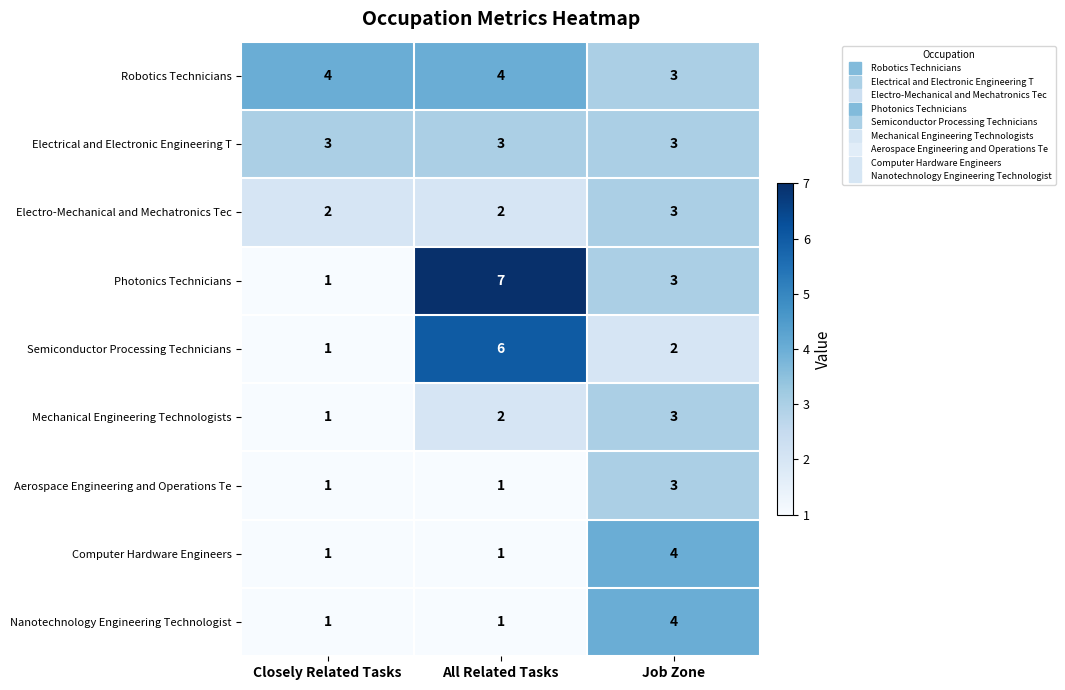

What is the average value of the Semiconductor Processing Technicians series?

3